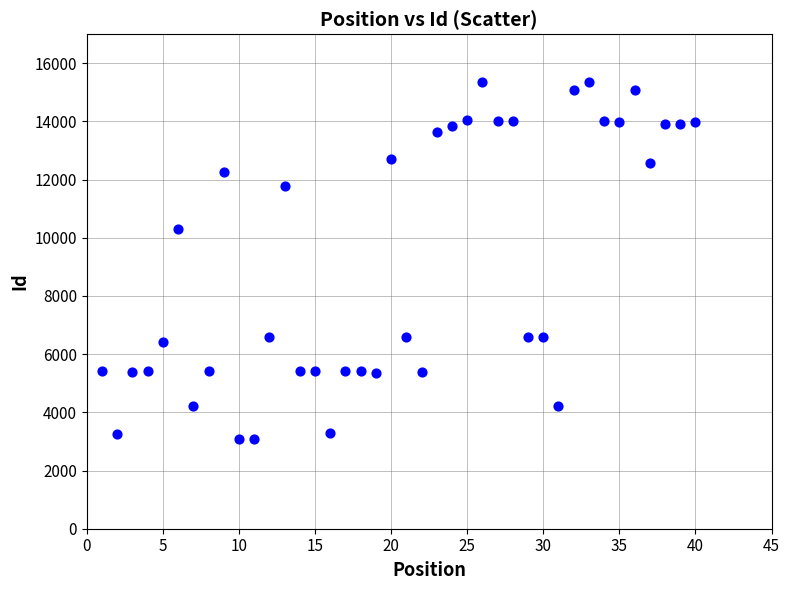

What Y value in the scatter plot is closest to 9223?

10316